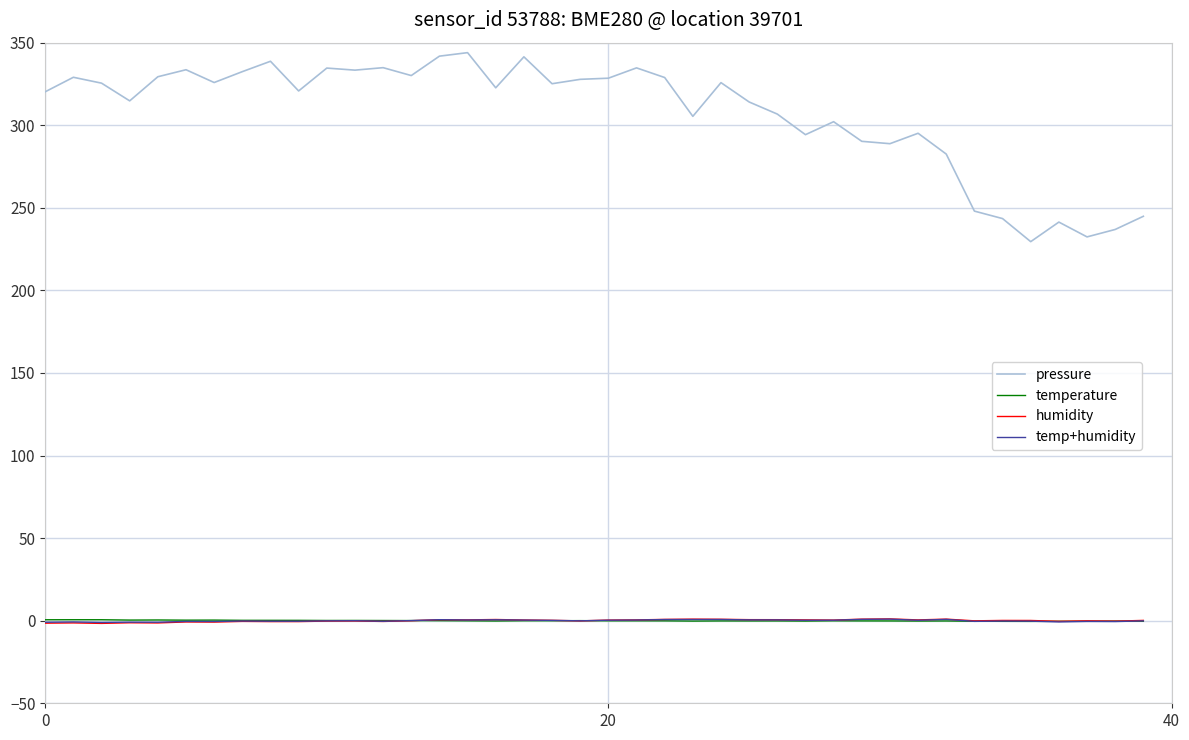

What is the greatest value displayed?

344.0